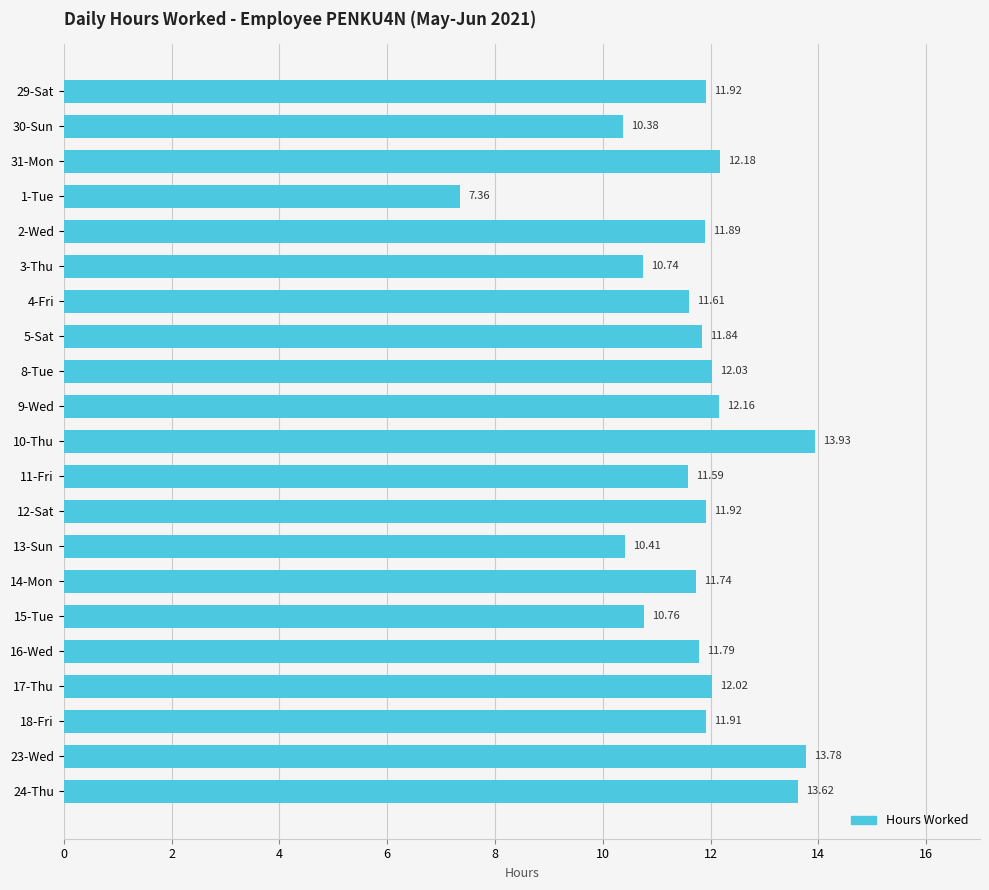

Between 11-Fri and 1-Tue, which is larger?

11-Fri